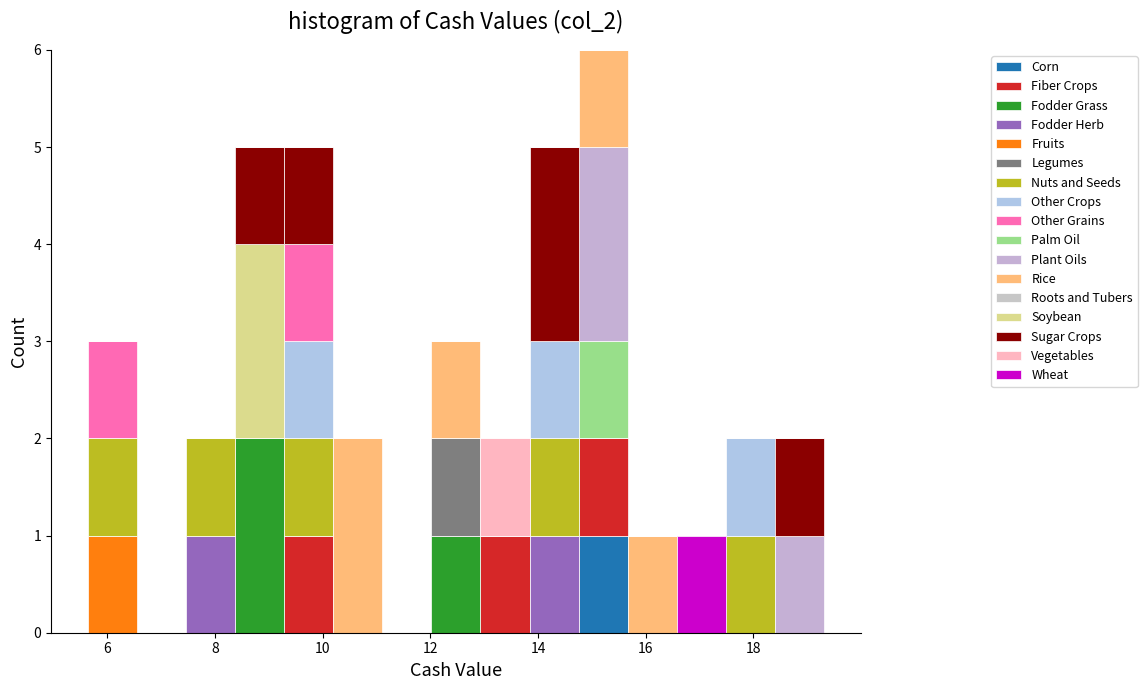

Reading left to right, transcribe this chart: for each stacked bar, give the range it covers on the x-axis and its total height. Neither the bar edges nor the heights are printed on the chart, so give them approximately, as read against the axes.

5.6 to 6.6: 3
6.6 to 7.4: 0
7.4 to 8.4: 2
8.4 to 9.2: 5
9.2 to 10.2: 5
10.2 to 11.2: 2
11.2 to 12.0: 0
12.0 to 13.0: 3
13.0 to 13.8: 2
13.8 to 14.8: 5
14.8 to 15.6: 6
15.6 to 16.6: 1
16.6 to 17.4: 1
17.4 to 18.4: 2
18.4 to 19.4: 2